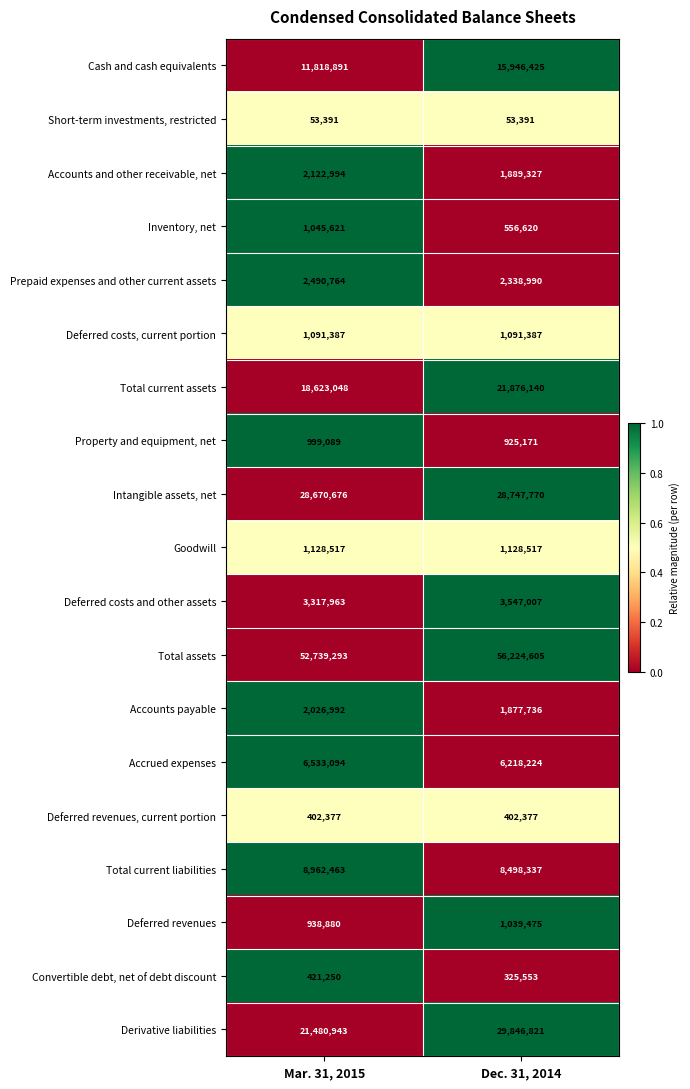

What is the sum of all Property and equipment, net values?

1924260